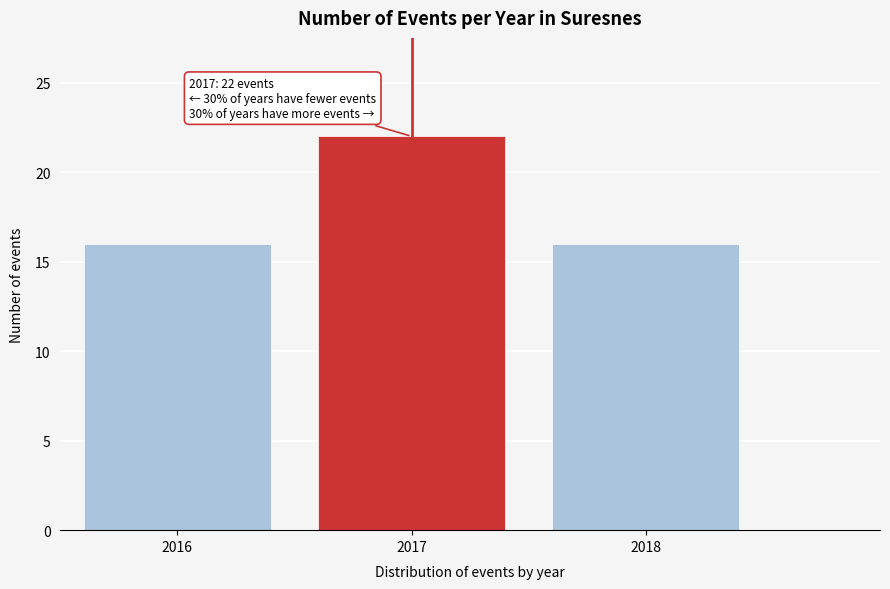

Reading left to right, list all the values displayed in this chart.

2016=16	2017=22	2018=16